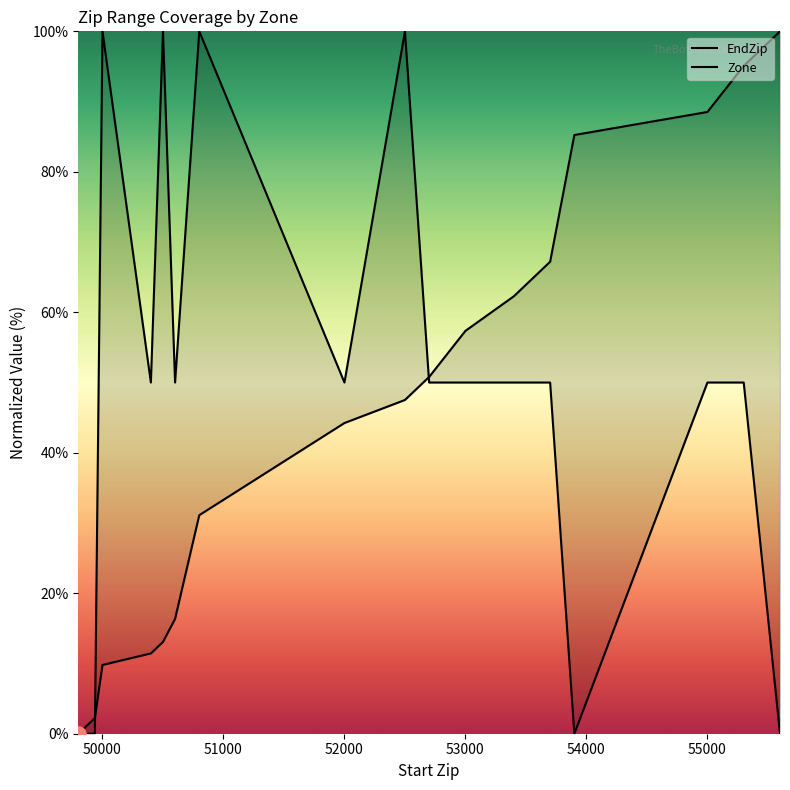

What is the total value across all series at 53901?

85.2